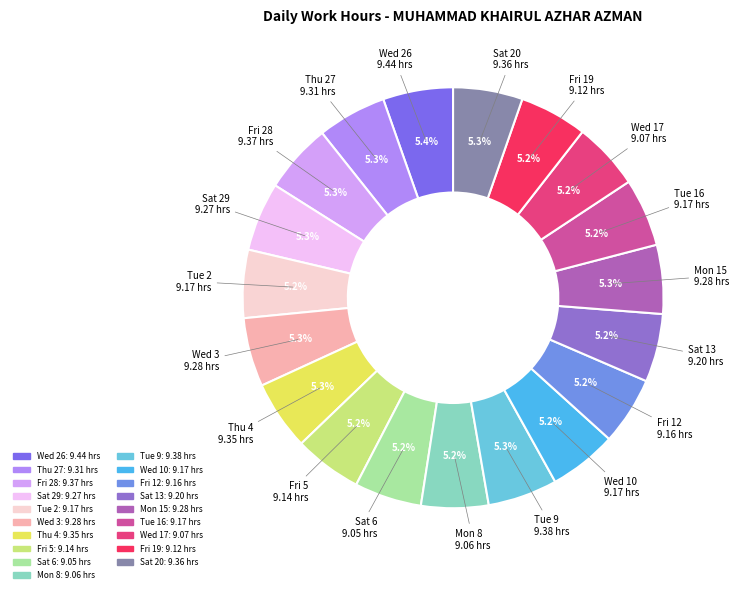

What percentage is the Wed 26 slice, to the nearest percent?

5%